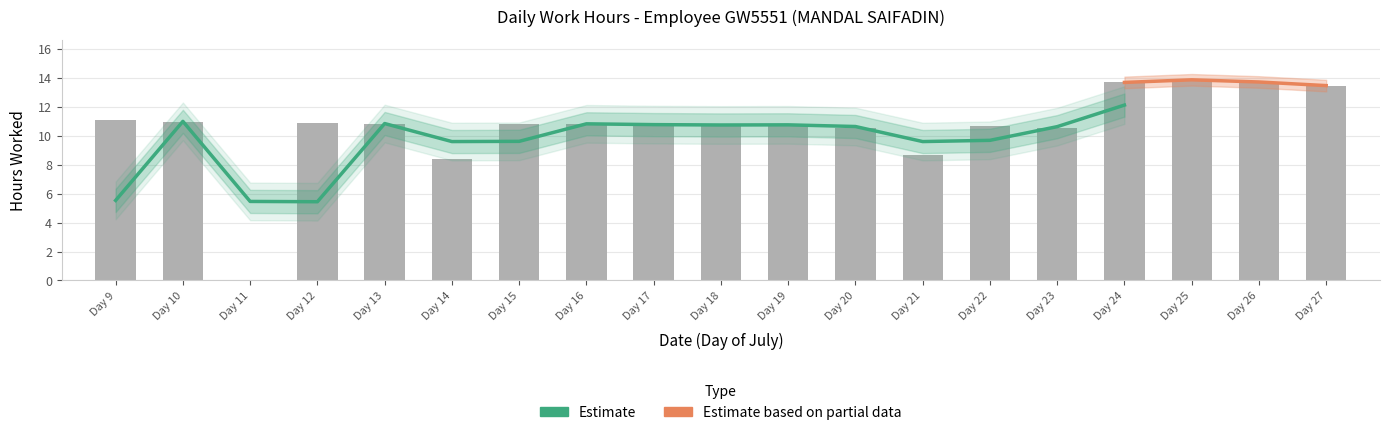

At which label does the data first exceed 10?

Day 9